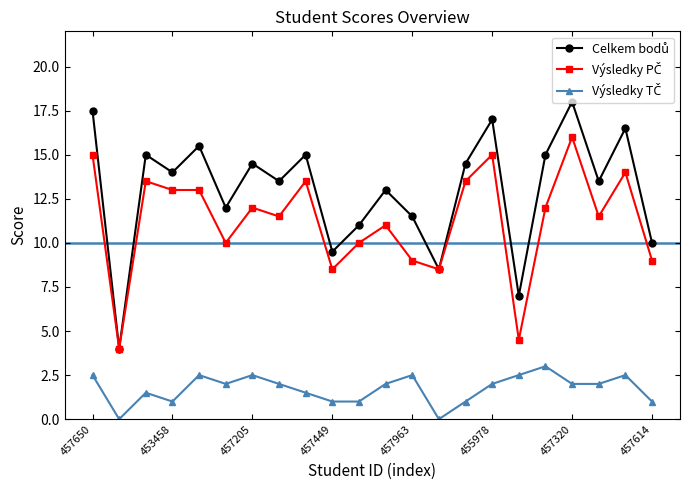

What is the maximum value shown in the chart?

18.0